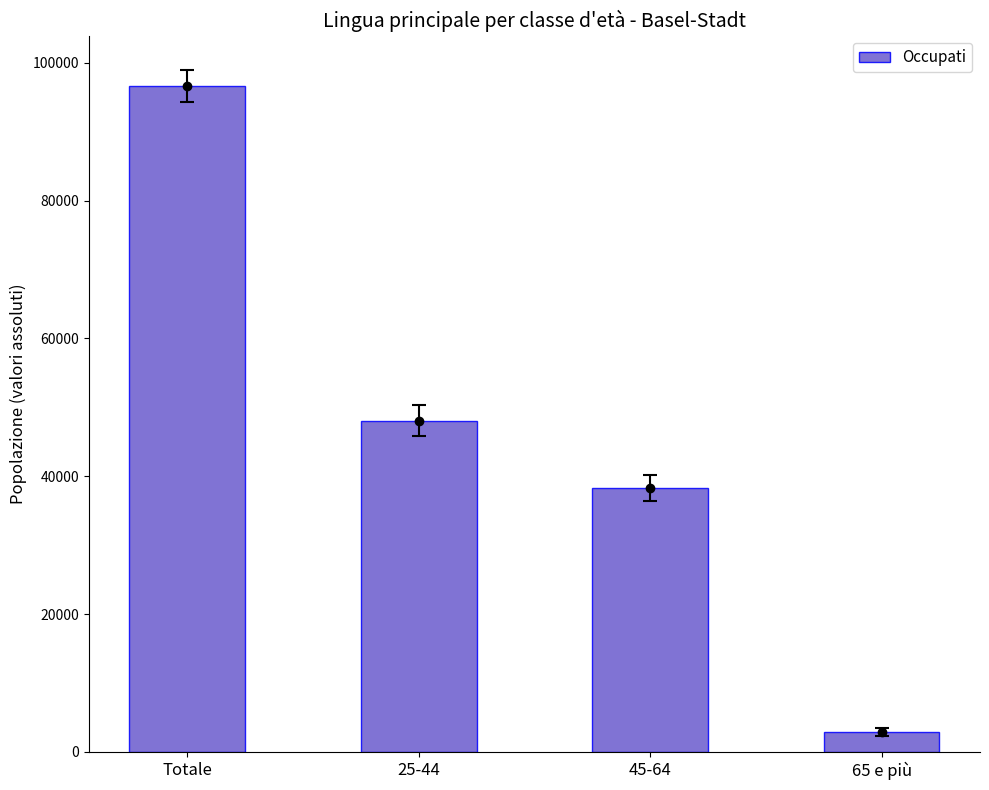

Which has a higher value, Totale or 45-64?

Totale